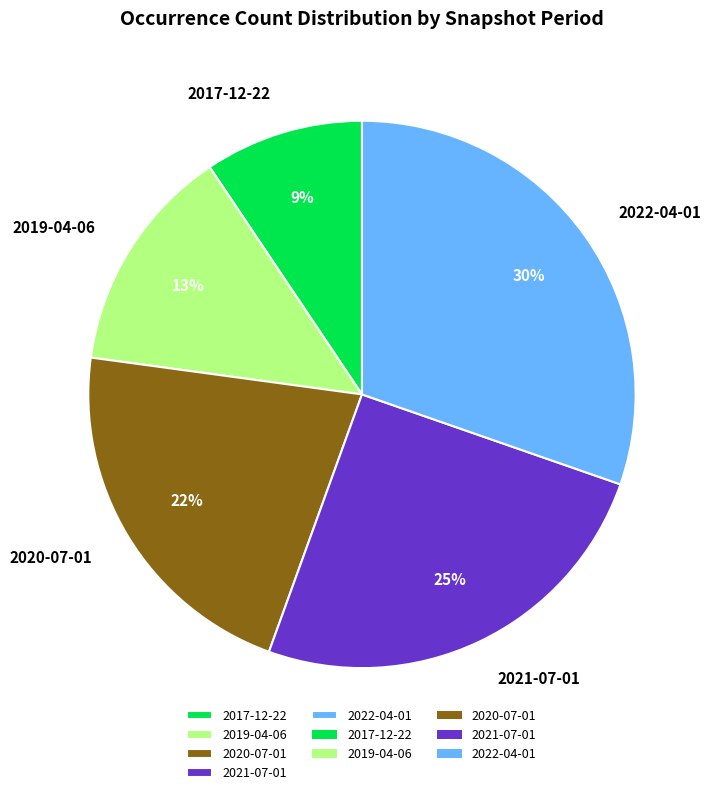

Rank the categories by value from highest to lowest.

2022-04-01, 2021-07-01, 2020-07-01, 2019-04-06, 2017-12-22